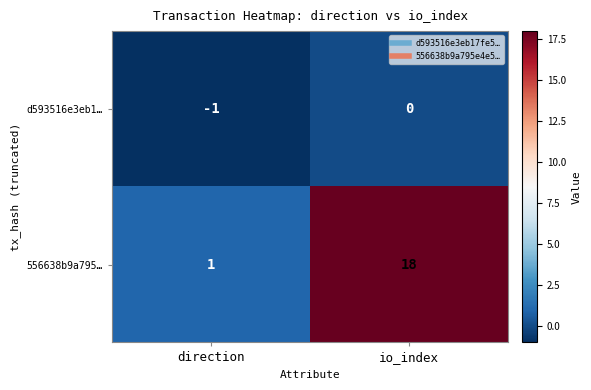

What is the sum of all 556638b9a795… values?

19